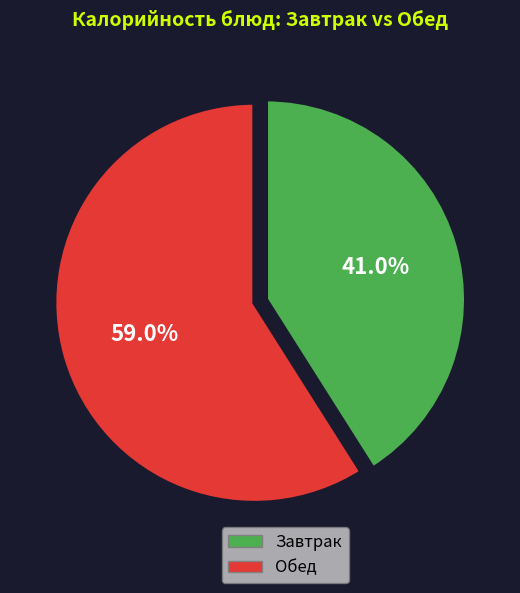

Is the sum of Обед and Завтрак greater than half?

Yes